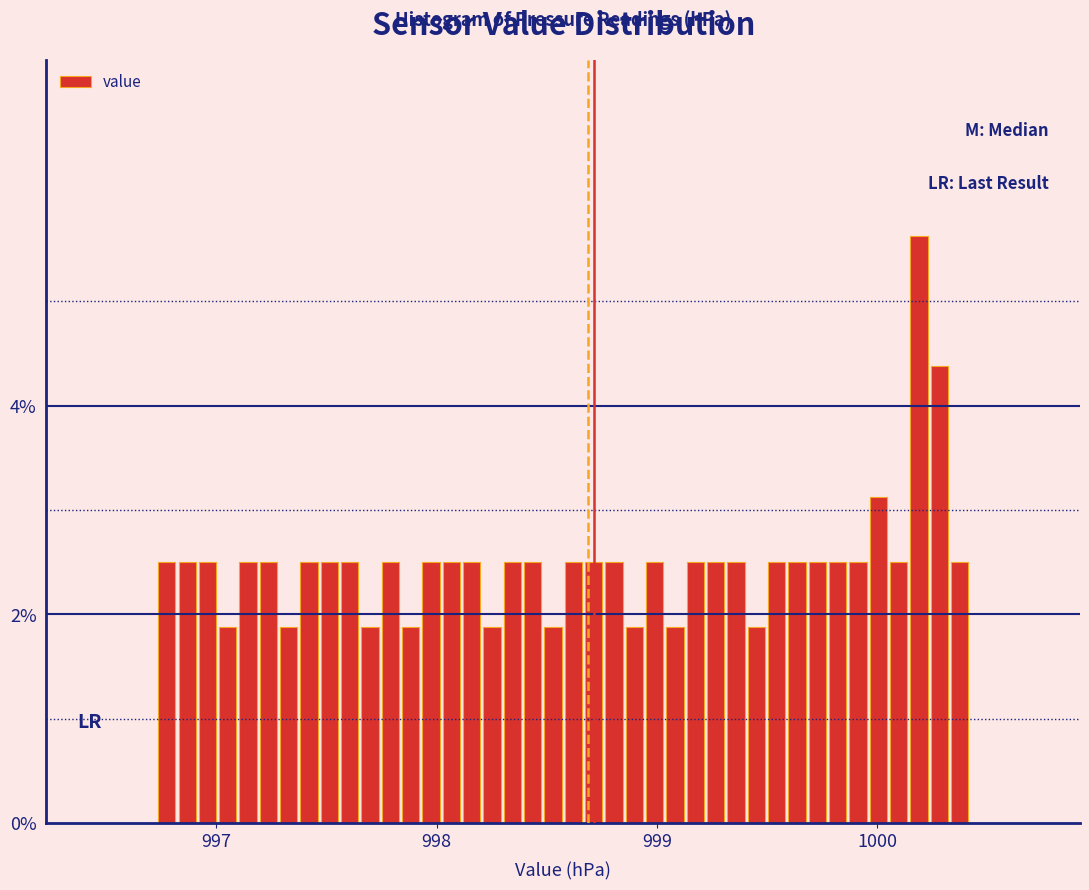

Around what value on the x-axis is the tallest bar? Give the approximate position of its centre, as read against the axis.

1000.2